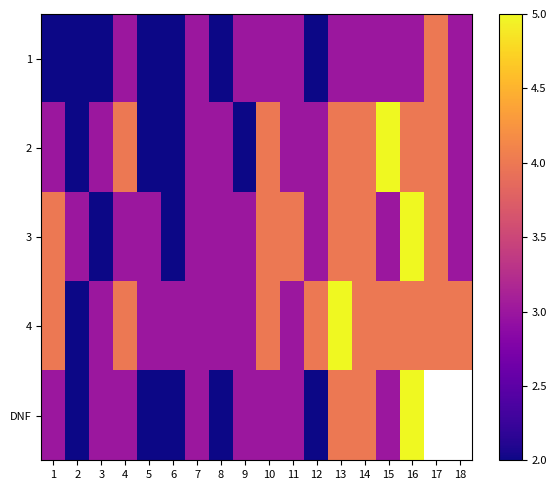

At which label does 4 first exceed 4?

13